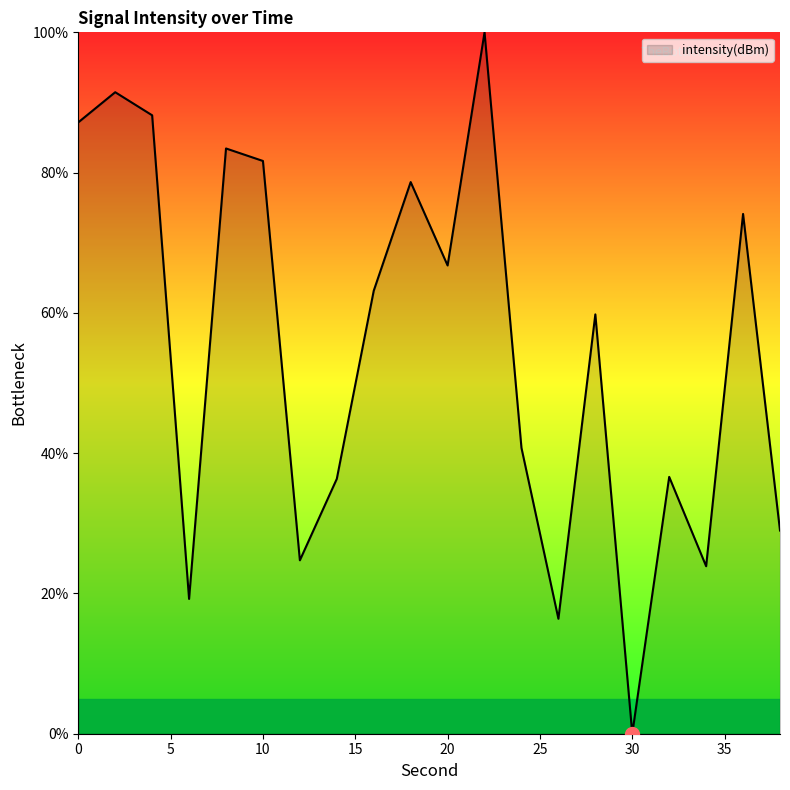

What is the maximum value shown in the chart?

100.0